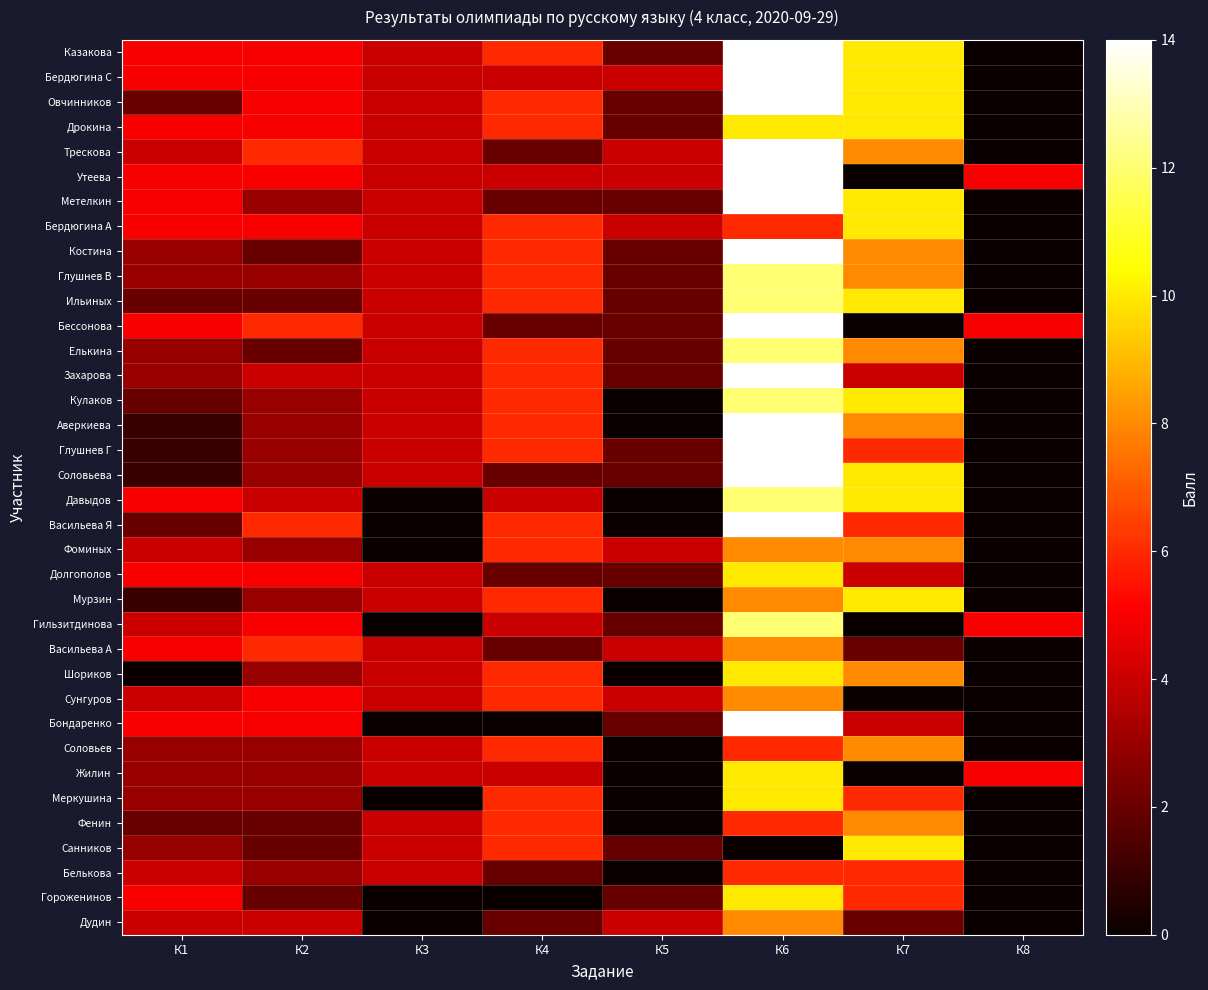

Reading left to right, extract all data points from this chart.

Казакова: К1=5	К2=5	К3=4	К4=6	К5=2	К6=14	К7=10	К8=0
Бердюгина С: К1=5	К2=5	К3=4	К4=4	К5=4	К6=14	К7=10	К8=0
Овчинников: К1=2	К2=5	К3=4	К4=6	К5=2	К6=14	К7=10	К8=0
Дрокина: К1=5	К2=5	К3=4	К4=6	К5=2	К6=10	К7=10	К8=0
Трескова: К1=4	К2=6	К3=4	К4=2	К5=4	К6=14	К7=8	К8=0
Утеева: К1=5	К2=5	К3=4	К4=4	К5=4	К6=14	К7=0	К8=5
Метелкин: К1=5	К2=3	К3=4	К4=2	К5=2	К6=14	К7=10	К8=0
Бердюгина А: К1=5	К2=5	К3=4	К4=6	К5=4	К6=6	К7=10	К8=0
Костина: К1=3	К2=2	К3=4	К4=6	К5=2	К6=14	К7=8	К8=0
Глушнев В: К1=3	К2=3	К3=4	К4=6	К5=2	К6=12	К7=8	К8=0
Ильиных: К1=2	К2=2	К3=4	К4=6	К5=2	К6=12	К7=10	К8=0
Бессонова: К1=5	К2=6	К3=4	К4=2	К5=2	К6=14	К7=0	К8=5
Елькина: К1=3	К2=2	К3=4	К4=6	К5=2	К6=12	К7=8	К8=0
Захарова: К1=3	К2=4	К3=4	К4=6	К5=2	К6=14	К7=4	К8=0
Кулаков: К1=2	К2=3	К3=4	К4=6	К5=0	К6=12	К7=10	К8=0
Аверкиева: К1=1	К2=3	К3=4	К4=6	К5=0	К6=14	К7=8	К8=0
Глушнев Г: К1=1	К2=3	К3=4	К4=6	К5=2	К6=14	К7=6	К8=0
Соловьева: К1=1	К2=3	К3=4	К4=2	К5=2	К6=14	К7=10	К8=0
Давыдов: К1=5	К2=4	К3=0	К4=4	К5=0	К6=12	К7=10	К8=0
Васильева Я: К1=2	К2=6	К3=0	К4=6	К5=0	К6=14	К7=6	К8=0
Фоминых: К1=4	К2=3	К3=0	К4=6	К5=4	К6=8	К7=8	К8=0
Долгополов: К1=5	К2=5	К3=4	К4=2	К5=2	К6=10	К7=4	К8=0
Мурзин: К1=1	К2=3	К3=4	К4=6	К5=0	К6=8	К7=10	К8=0
Гильзитдинова: К1=4	К2=5	К3=0	К4=4	К5=2	К6=12	К7=0	К8=5
Васильева А: К1=5	К2=6	К3=4	К4=2	К5=4	К6=8	К7=2	К8=0
Шориков: К1=0	К2=3	К3=4	К4=6	К5=0	К6=10	К7=8	К8=0
Сунгуров: К1=4	К2=5	К3=4	К4=6	К5=4	К6=8	К7=0	К8=0
Бондаренко: К1=5	К2=5	К3=0	К4=0	К5=2	К6=14	К7=4	К8=0
Соловьев: К1=3	К2=3	К3=4	К4=6	К5=0	К6=6	К7=8	К8=0
Жилин: К1=3	К2=3	К3=4	К4=4	К5=0	К6=10	К7=0	К8=5
Меркушина: К1=3	К2=3	К3=0	К4=6	К5=0	К6=10	К7=6	К8=0
Фенин: К1=2	К2=2	К3=4	К4=6	К5=0	К6=6	К7=8	К8=0
Санников: К1=3	К2=2	К3=4	К4=6	К5=2	К6=0	К7=10	К8=0
Белькова: К1=4	К2=3	К3=4	К4=2	К5=0	К6=6	К7=6	К8=0
Гороженинов: К1=5	К2=2	К3=0	К4=0	К5=2	К6=10	К7=6	К8=0
Дудин: К1=4	К2=4	К3=0	К4=2	К5=4	К6=8	К7=2	К8=0